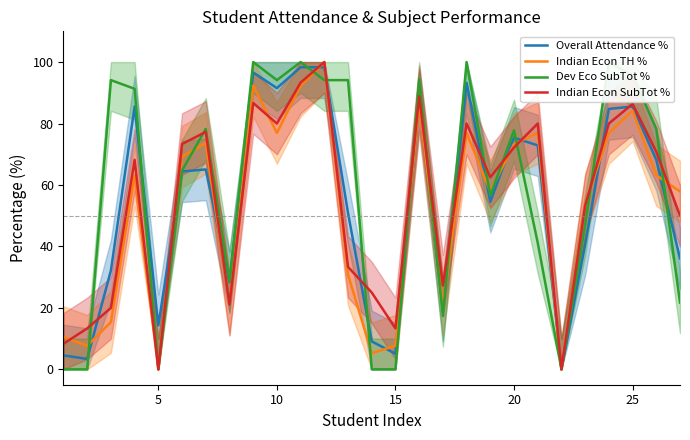

Rank the series by their maximum value, from lowest to highest.

Overall Attendance %, Indian Econ TH %, Dev Eco SubTot %, Indian Econ SubTot %